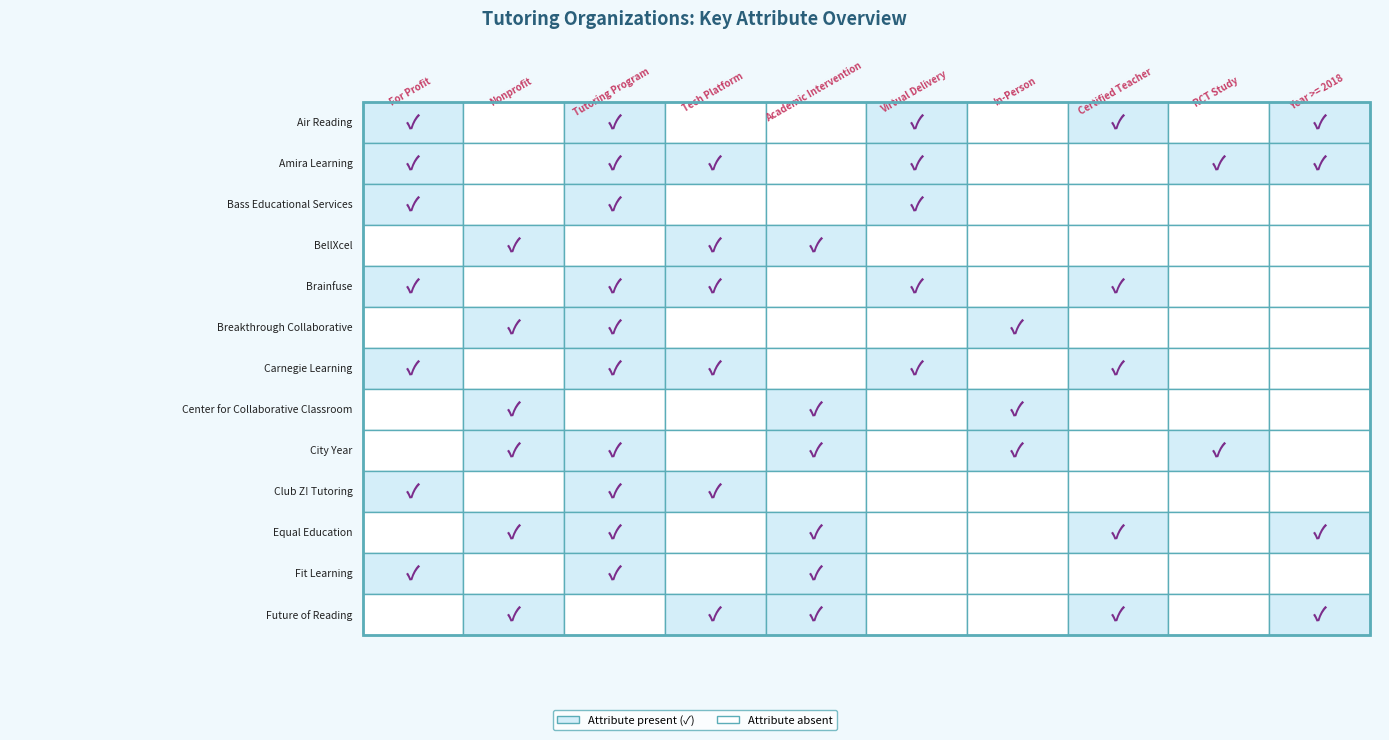

The value of BellXcel at Carnegie Learning is 0. True or false?

False